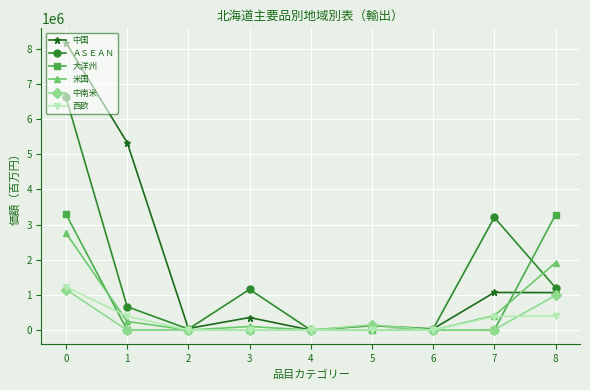

How many lines are shown in the chart?

6